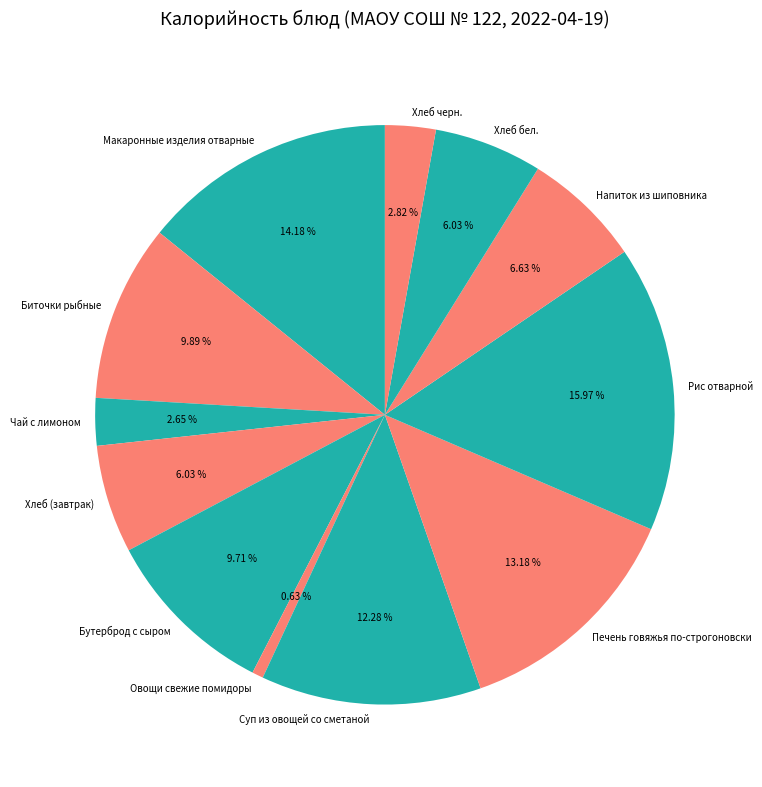

Which category has the smallest portion of the pie?

Овощи свежие помидоры